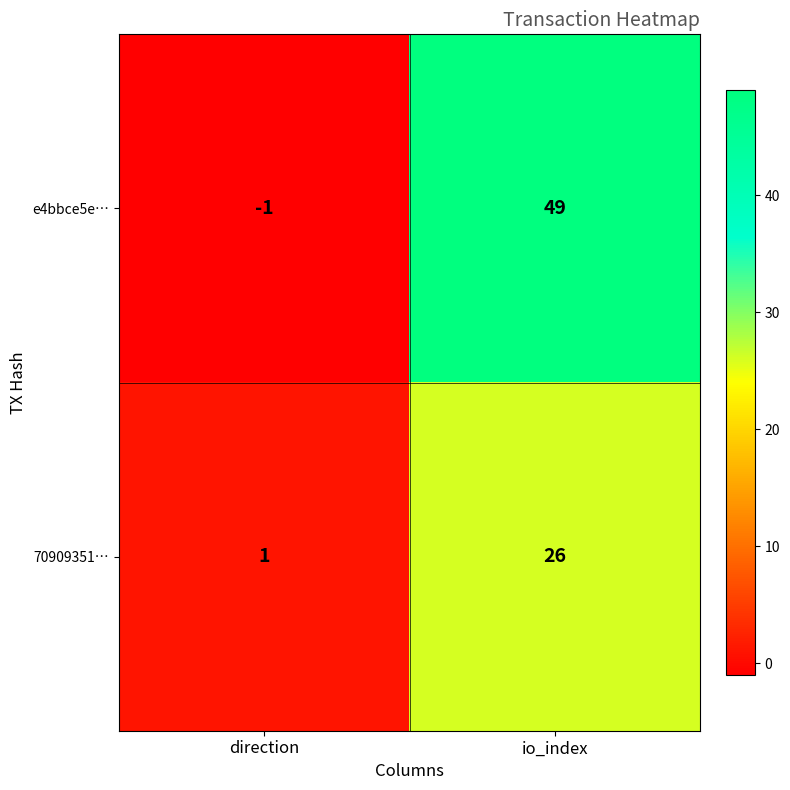

What is the sum of the 70909351… values at io_index and direction?

27